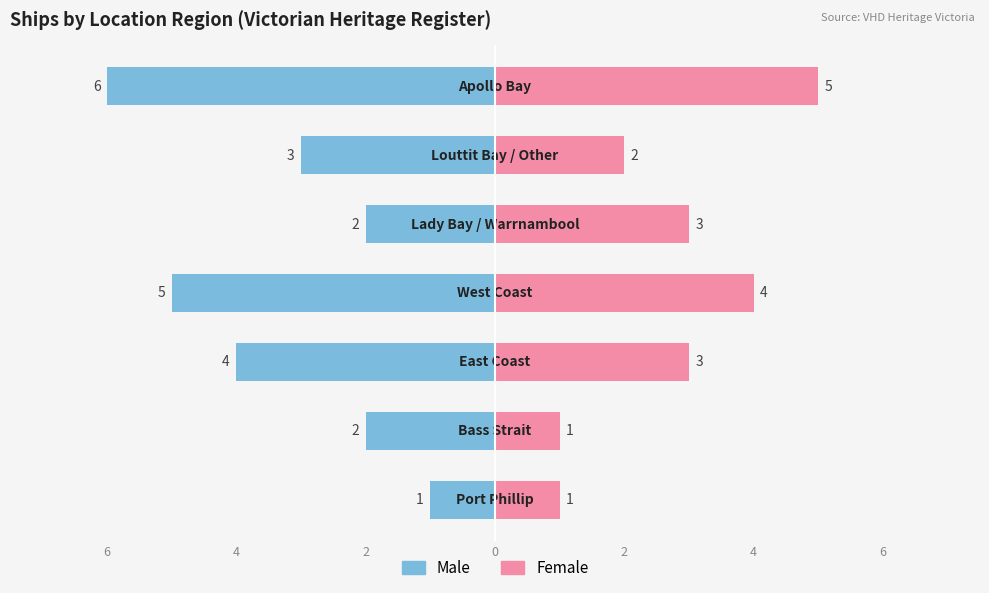

What is the difference between the highest and lowest values at 2?

7